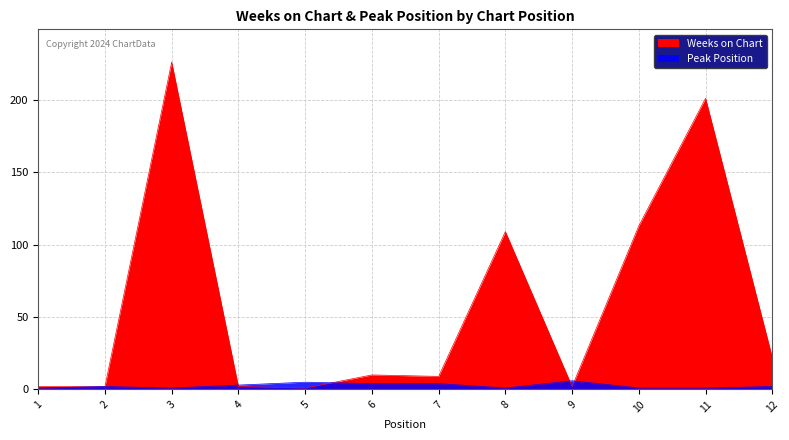

Between which two adjacent categories do Peak Position and Weeks on Chart first intersect?

3 and 4